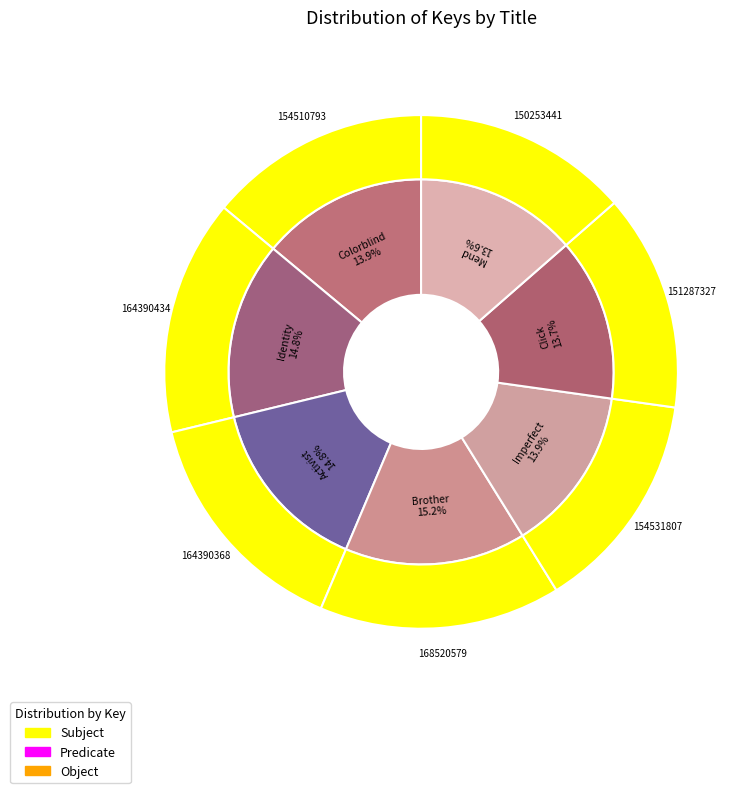

To the nearest percent, what is the combined percentage of Brother and Imperfect?

29%